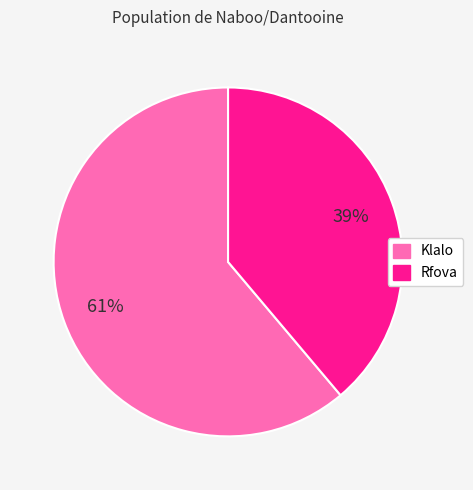

Is it true that Klalo is 61% of the pie?

True